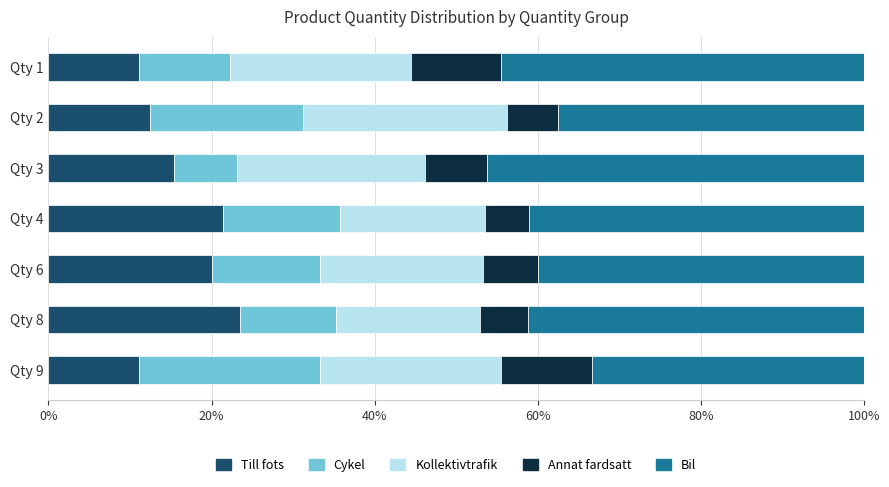

How many data points in Till fots are less than 15?

3